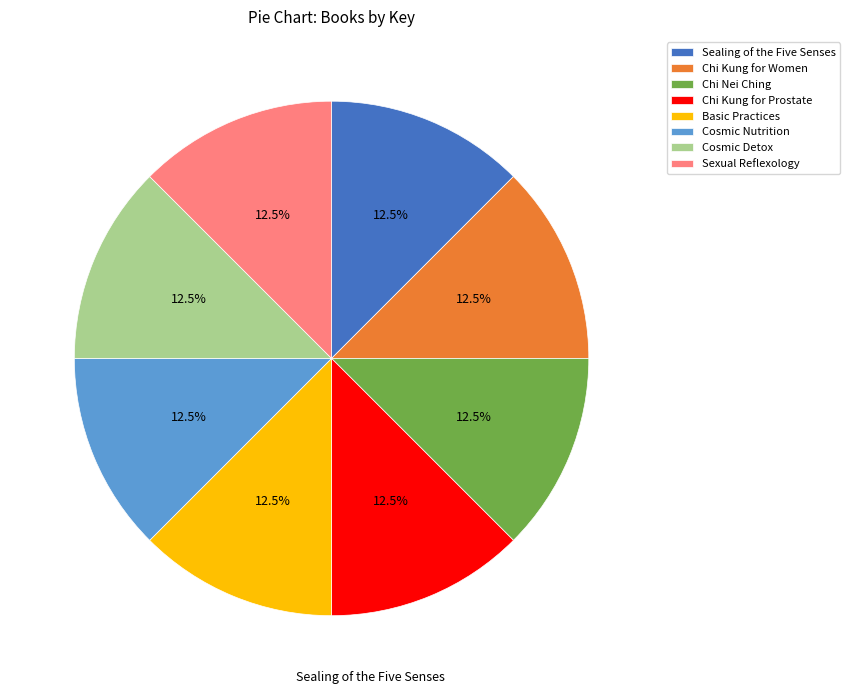

Does any single category account for the majority?

No